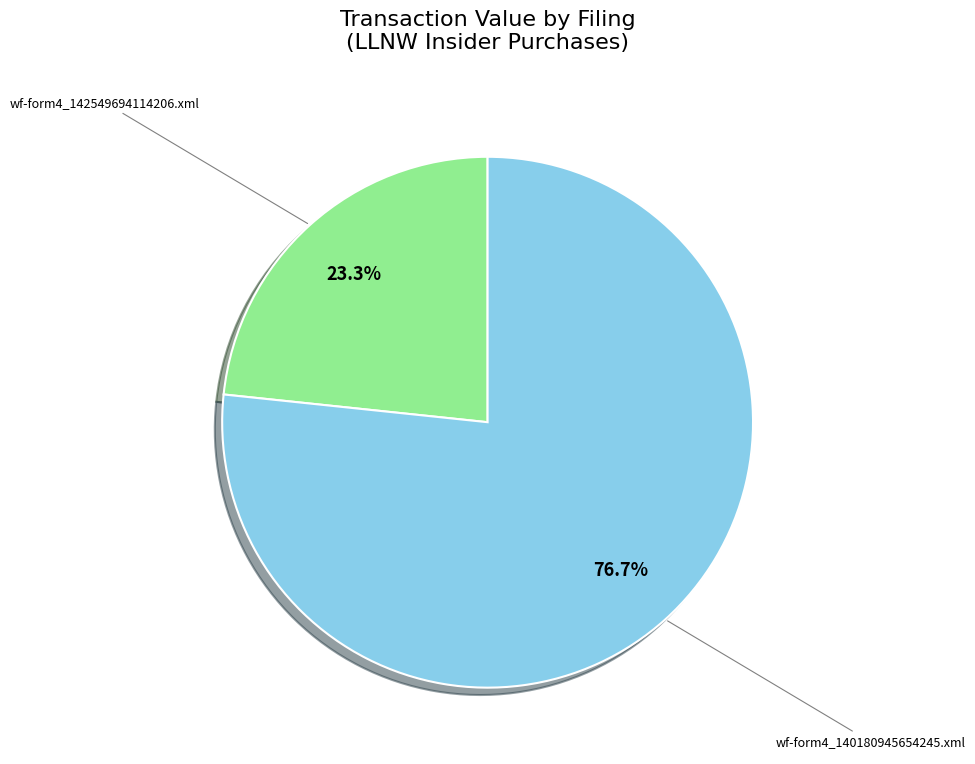

To the nearest percent, what is the difference between the wf-form4_142549694114206.xml and wf-form4_140180945654245.xml slice percentages?

53%